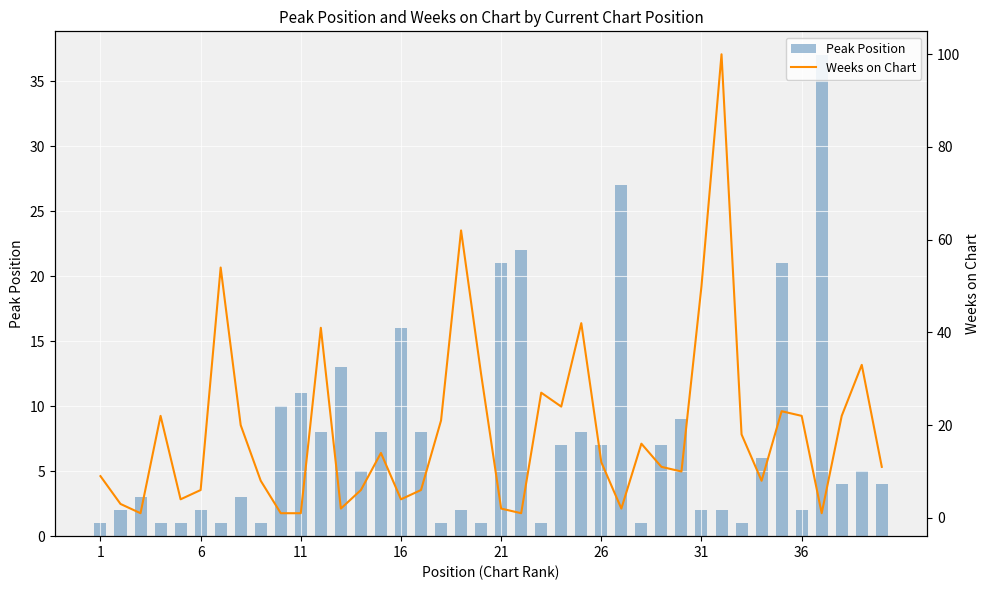

List the series in order of their overall mean, highest first.

Weeks on Chart, Peak Position